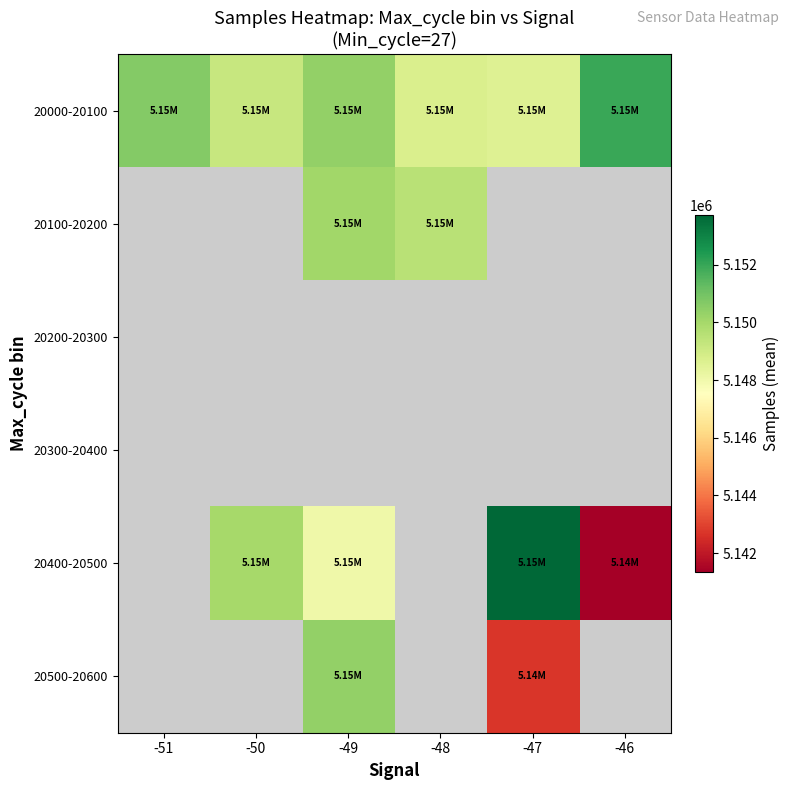

The value of 20100-20200 at -48 is 6918070.4. True or false?

False